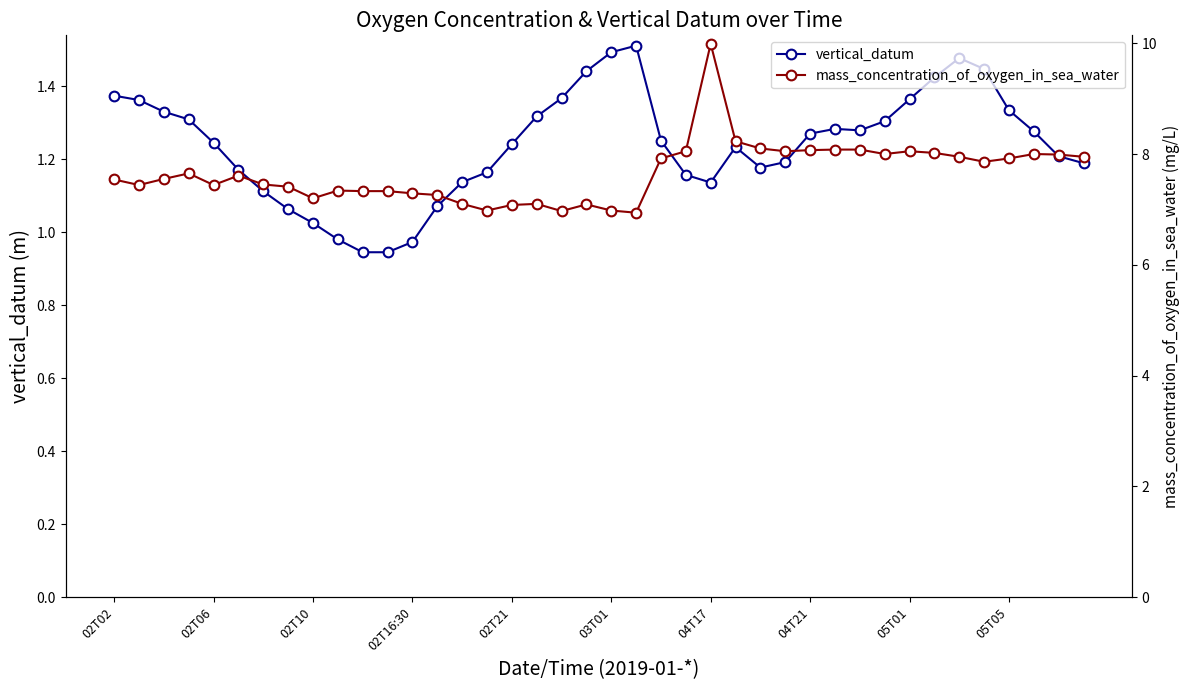

How many data points in vertical_datum are above 1?

36